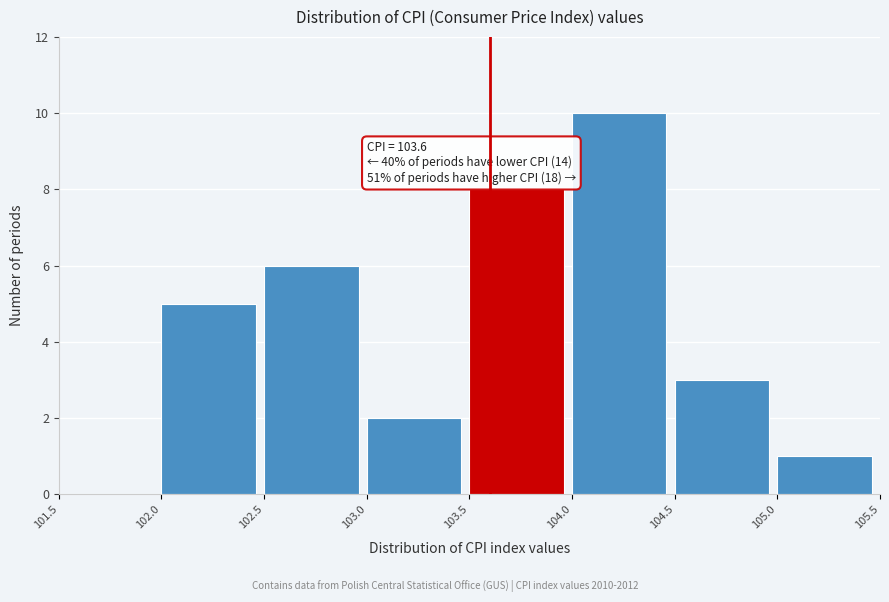

Over which range of the x-axis is the bar tallest?

104.0 to 104.5